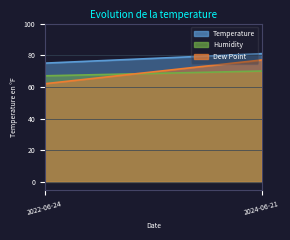

At which label is Temperature closest to 78?

2022-06-24